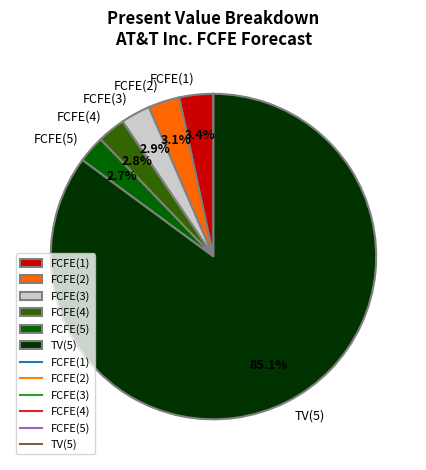

Which slice is the largest?

TV(5)